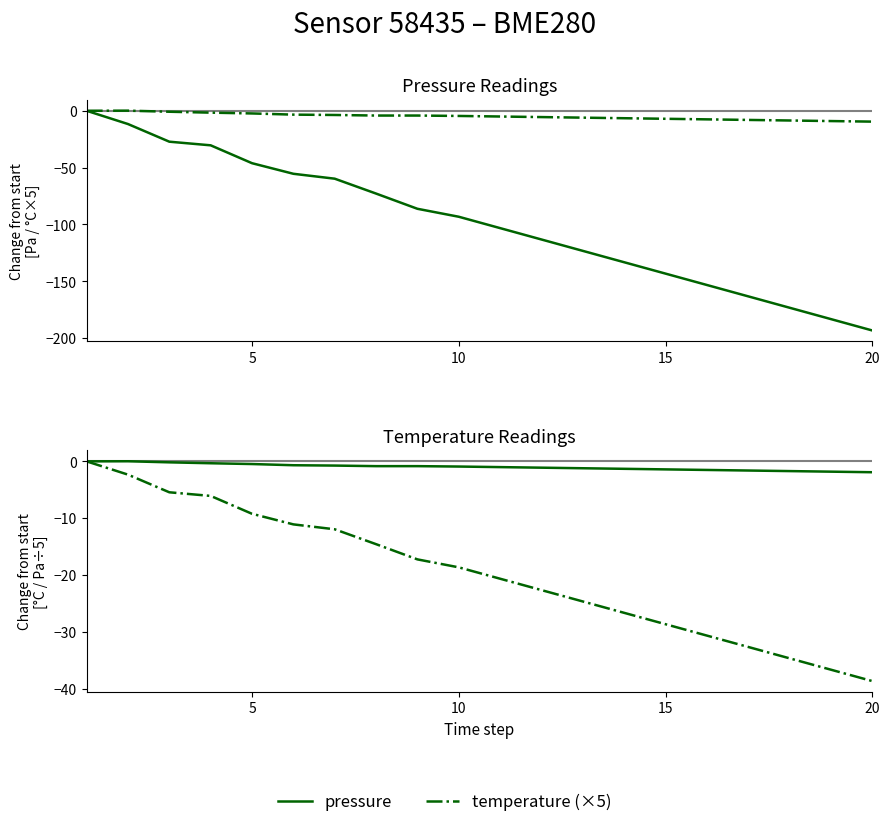

How many series are shown in this chart?

4